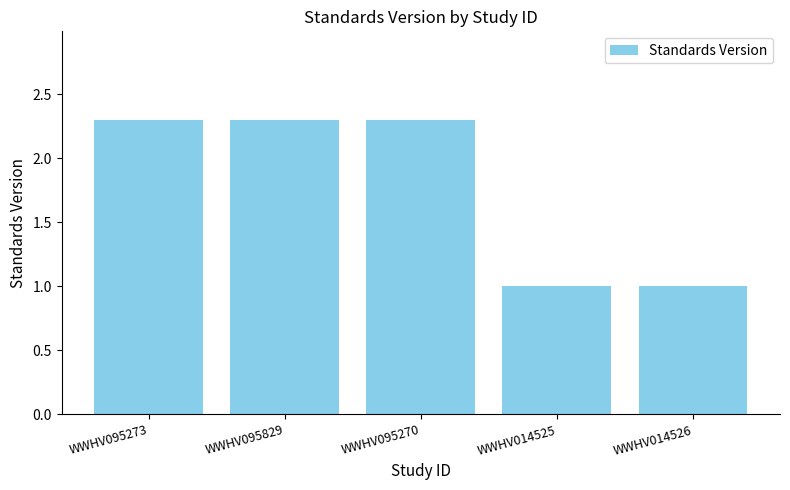

Read the value at WWHV014526.

1.0